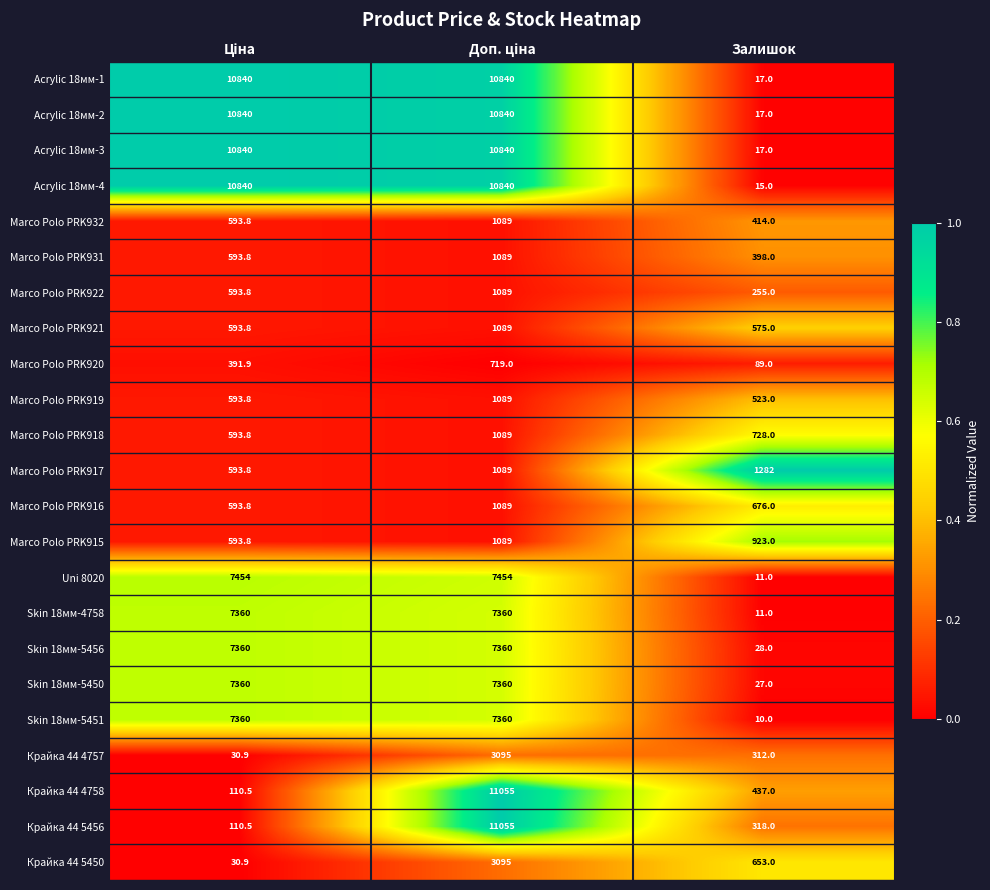

At which label does Skin 18мм-5450 reach its minimum?

Залишок